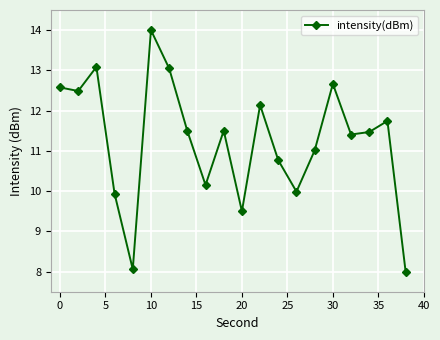

What is the difference between the maximum and minimum values?

6.0